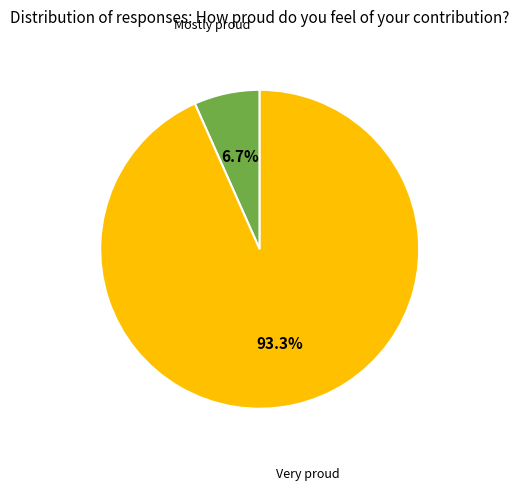

Which category has the smallest portion of the pie?

Mostly proud